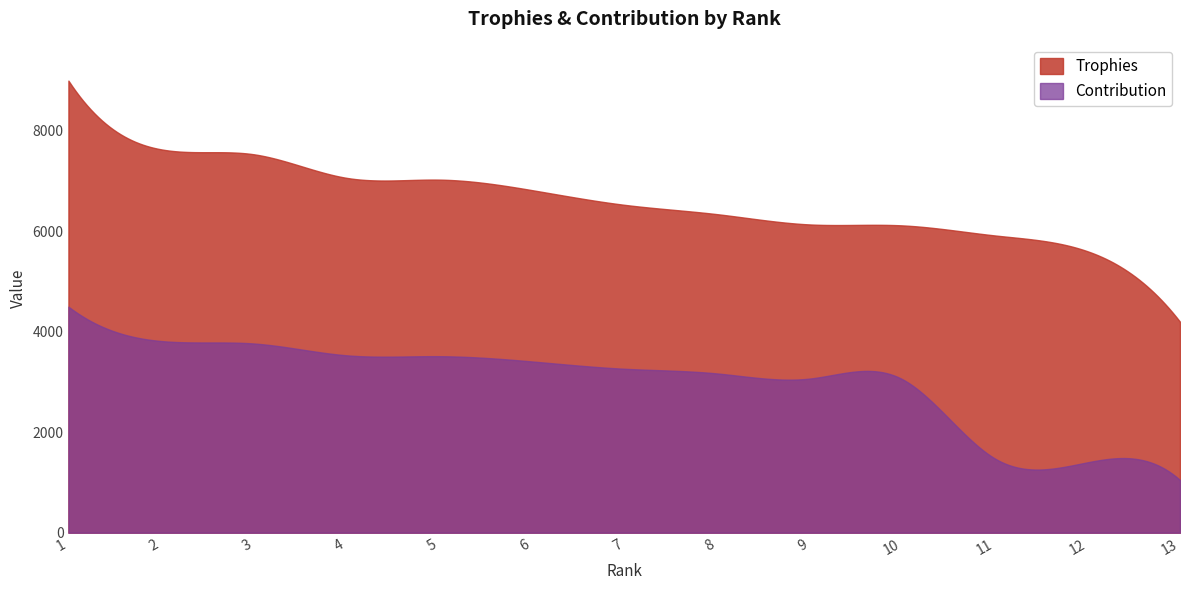

At which category is the sum across all series the highest?

1